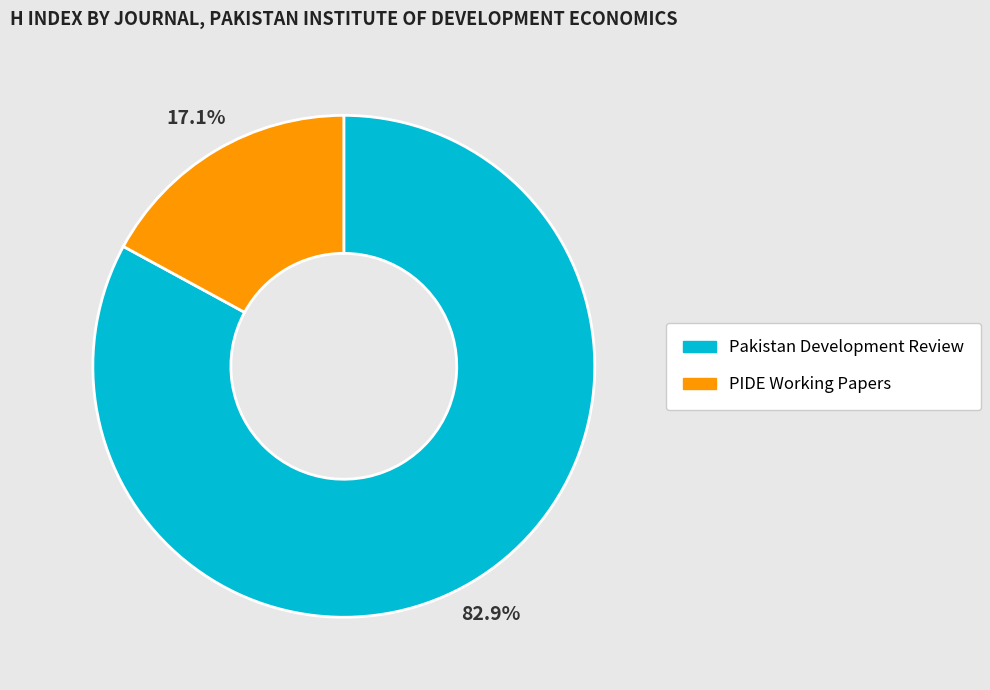

What is the largest slice in the pie chart?

Pakistan Development Review